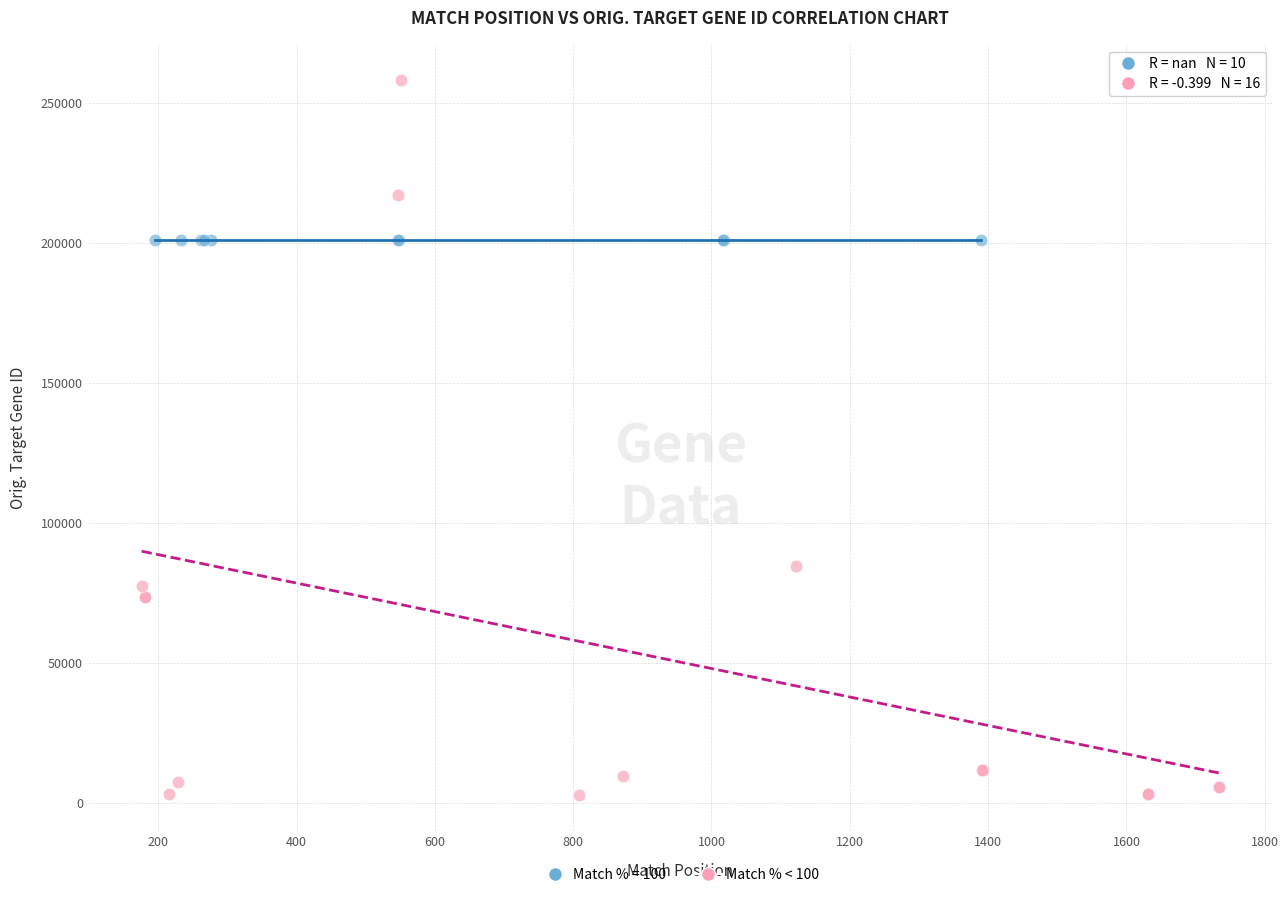

Which series reaches the maximum Y coordinate?

Match % < 100